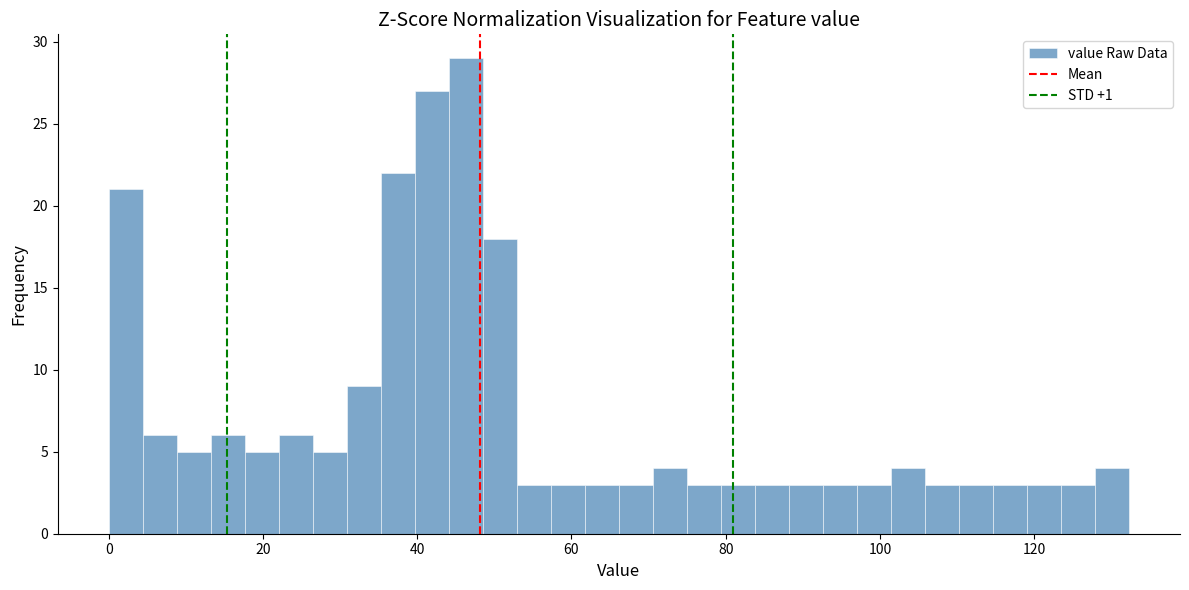

Read against the x-axis, roughly where is the centre of the tallest bar?

46